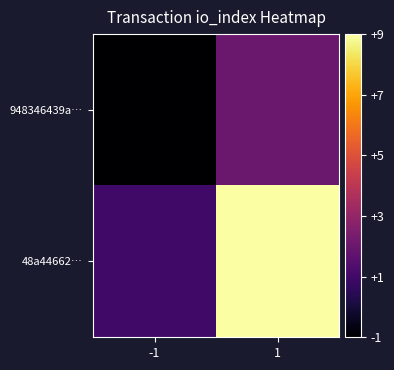

Which has a higher value, 1 or -1?

1